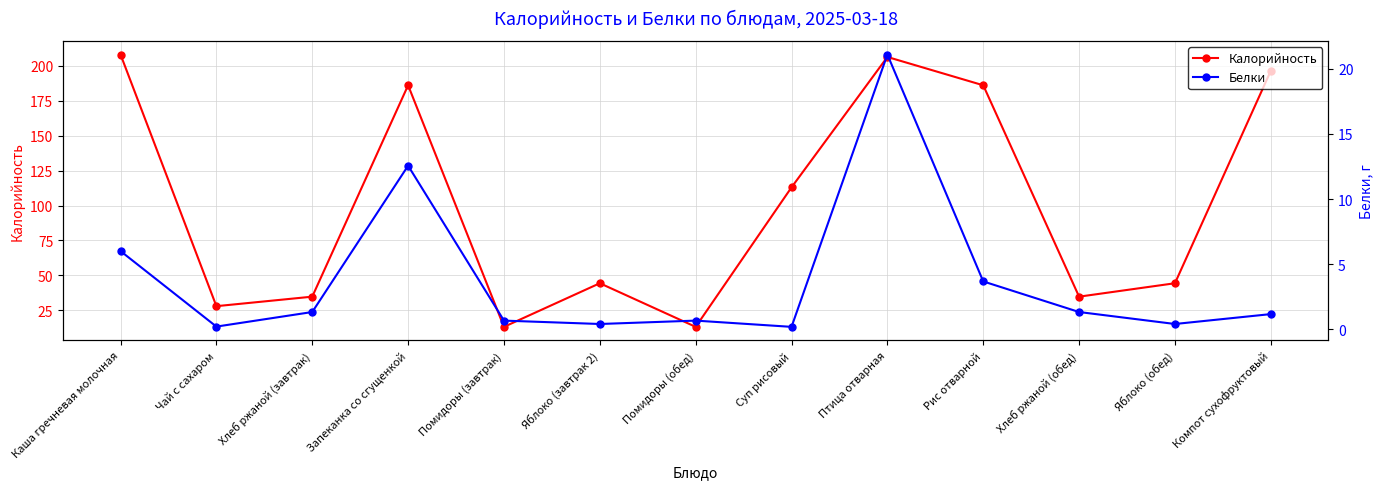

What is the value of the Калорийность point at the 9th from the left?

206.2